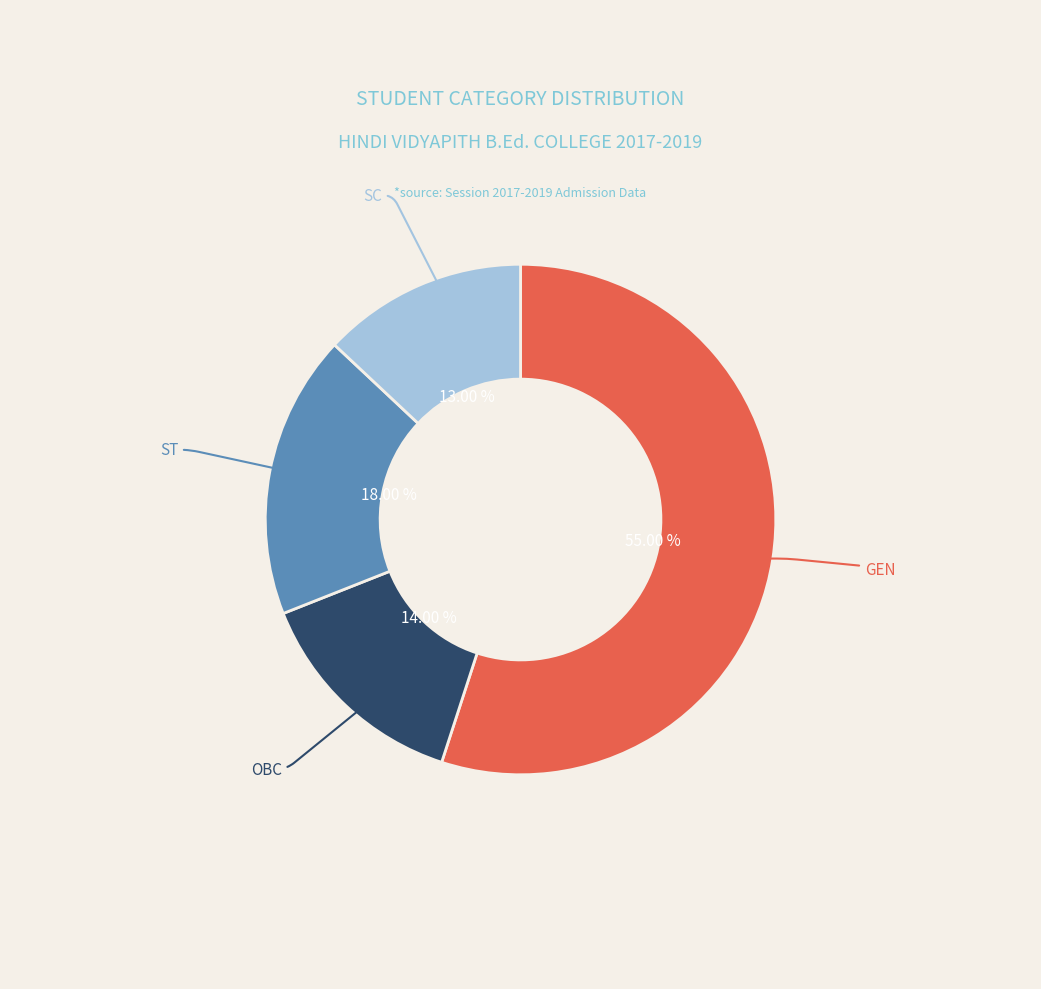

Is there any slice that represents more than half of the pie?

Yes